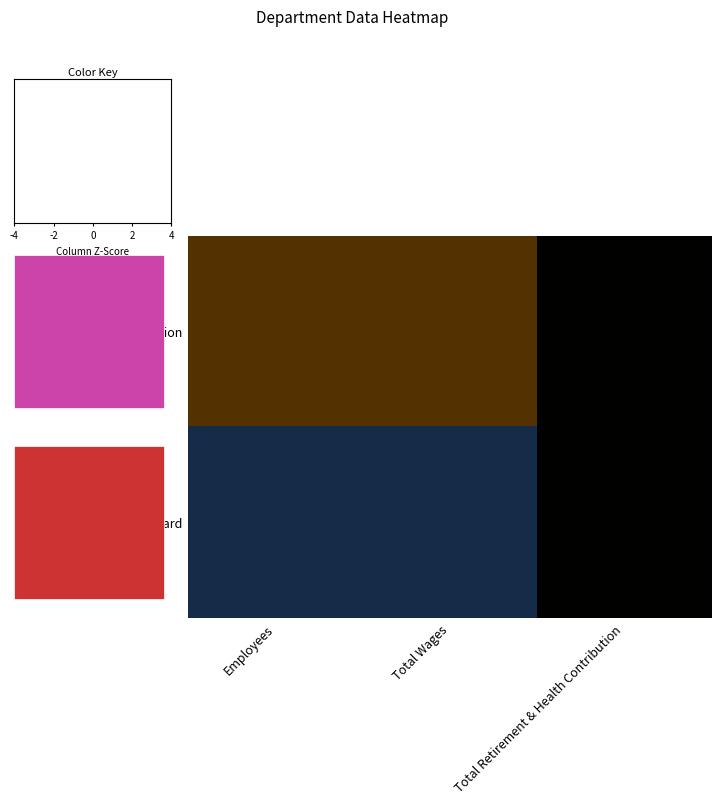

At how many categories does at least one series exceed 0?

2